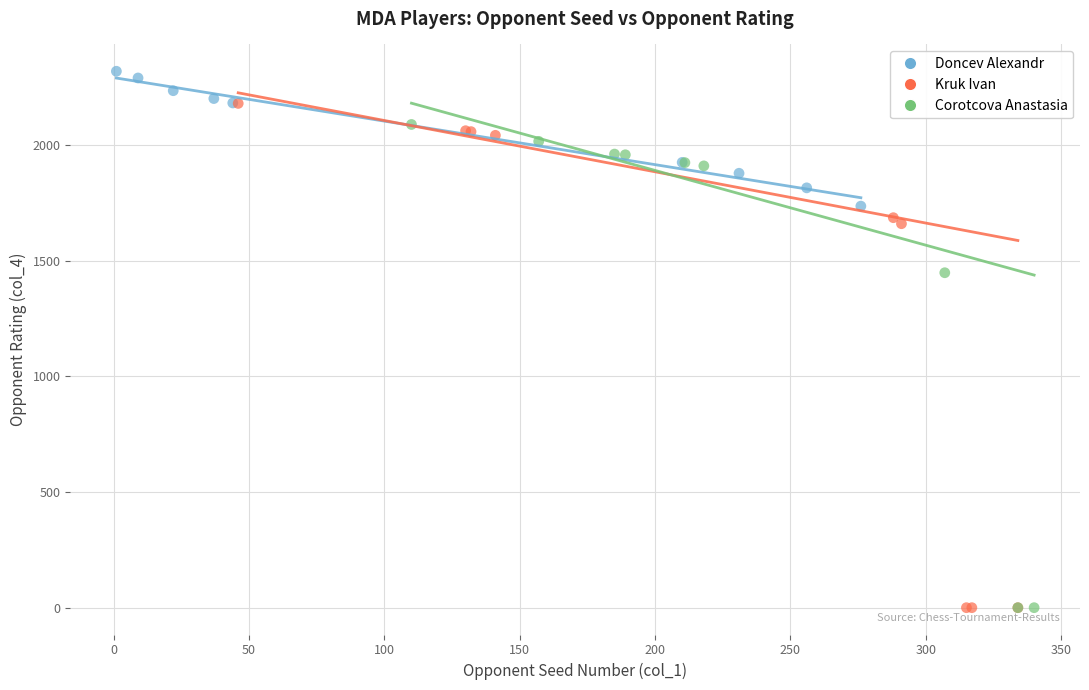

Which series contains the highest Y value?

Doncev Alexandr